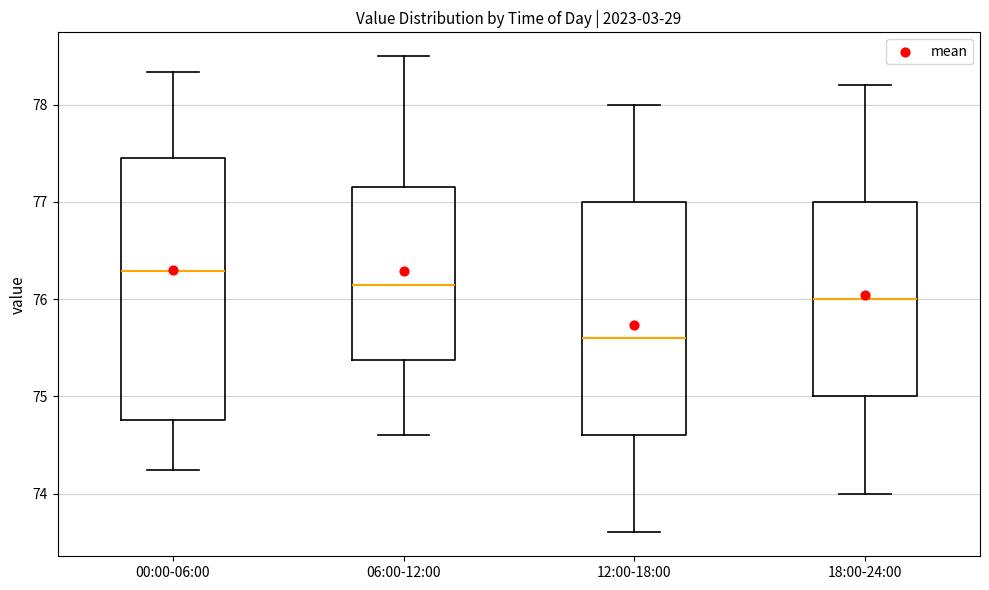

Where does the median line of the box for 06:00-12:00 sit on the y-axis? The values are not printed on the chart, so give them approximately, as read against the axis.

76.2